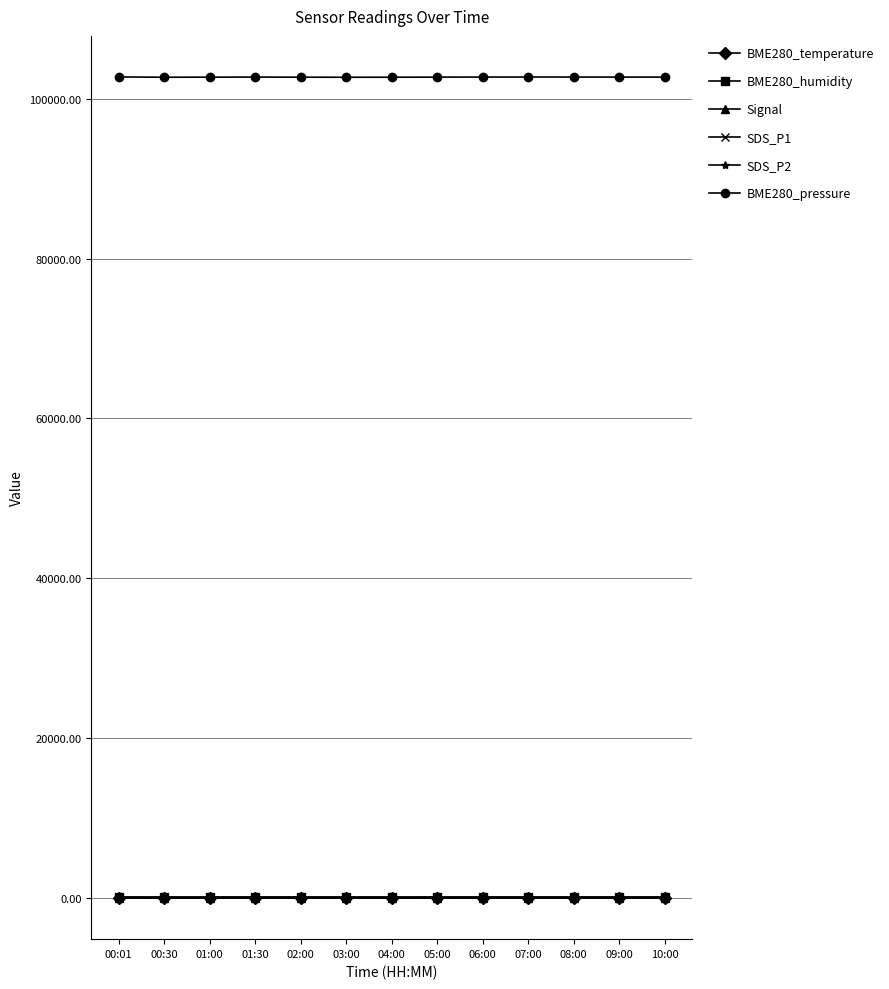

The value of BME280_humidity at 09:00 is 49.5. True or false?

True